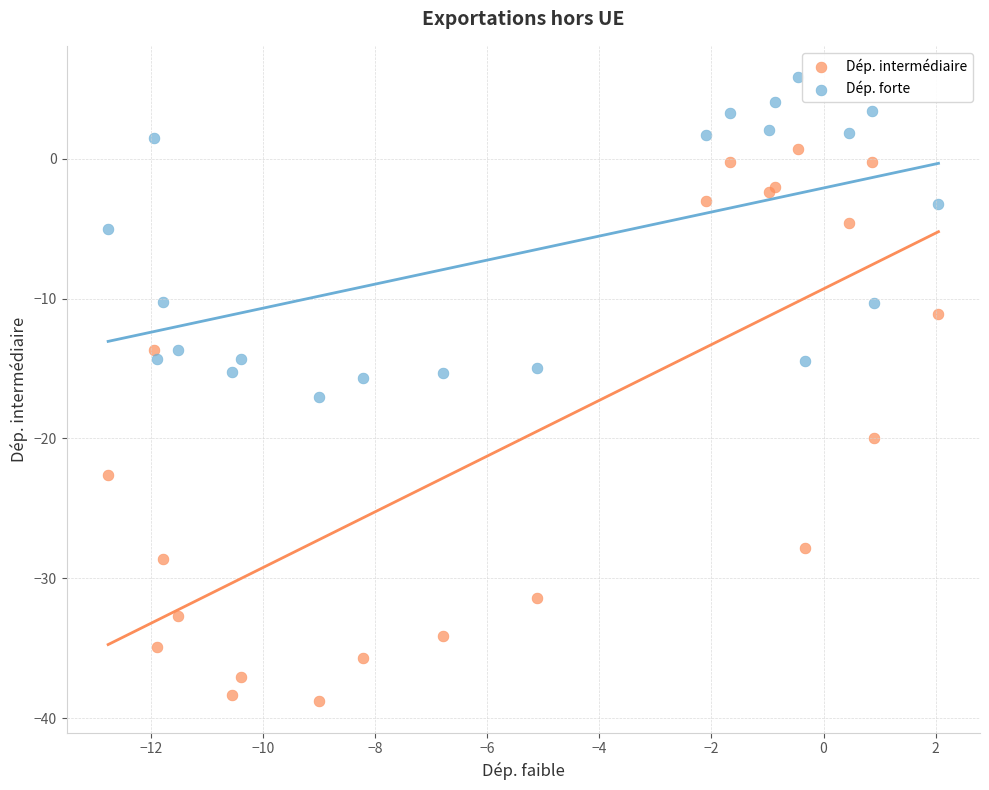

Which series reaches the maximum Y coordinate?

Dép. forte